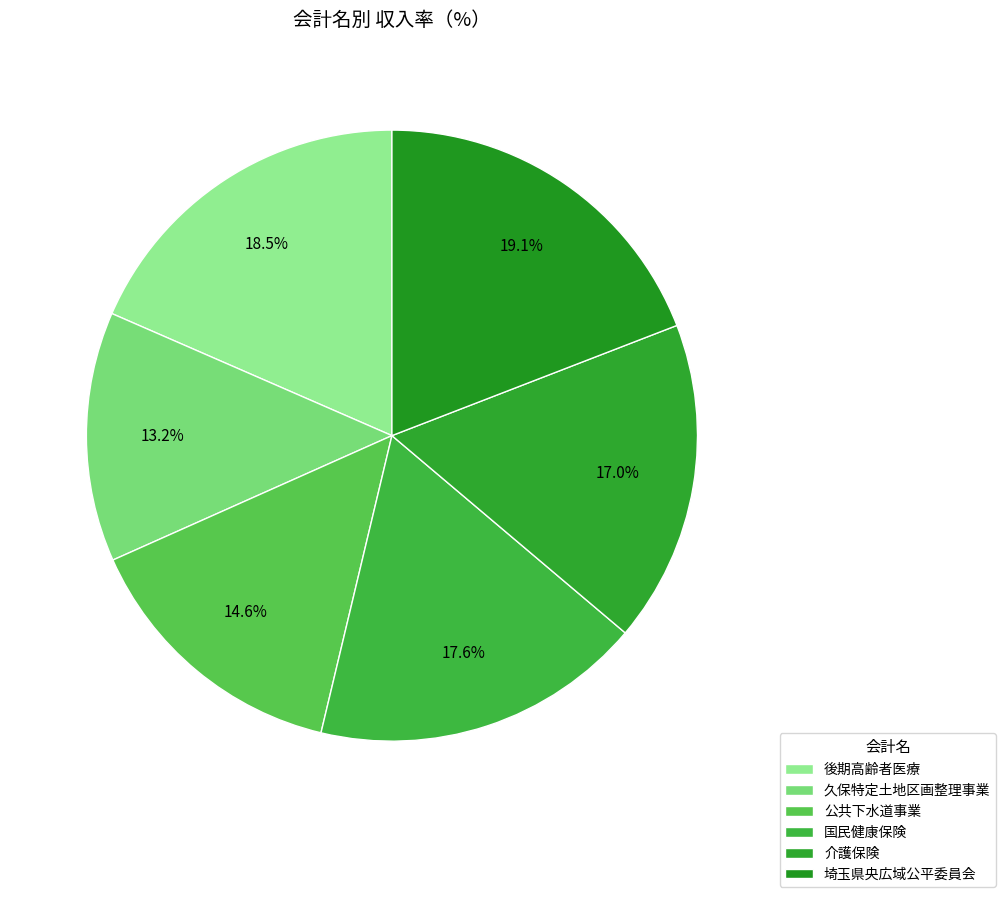

How many slices are in this pie chart?

6